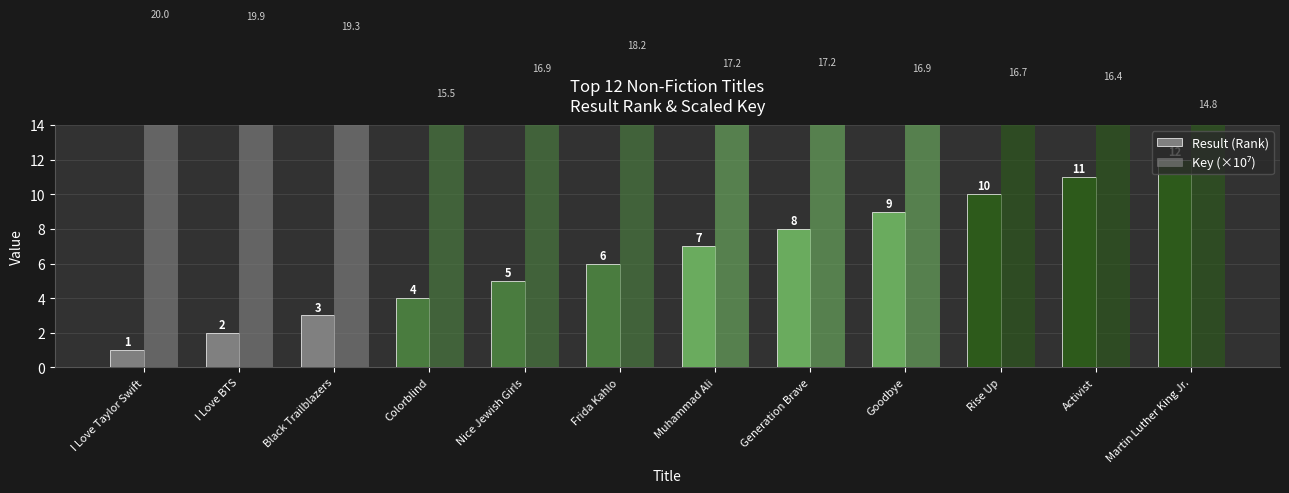

Is it true that Key (×10⁷) equals 20.0 at I Love Taylor Swift?

True